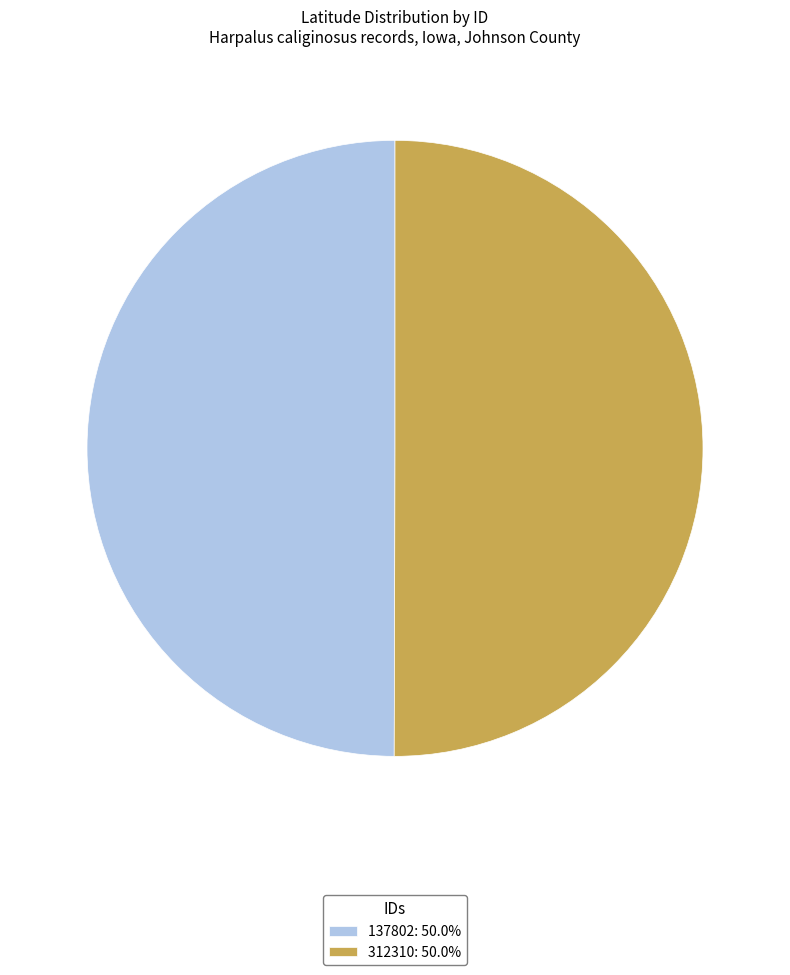

True or false: 312310 accounts for 50% of the total.

True